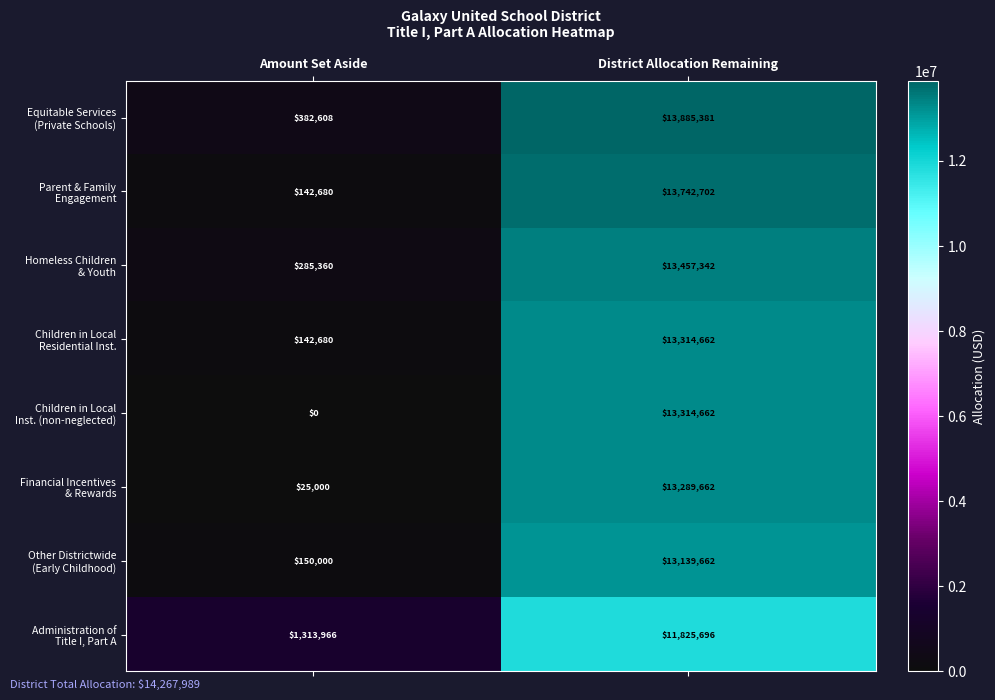

What is the total value across all series at Amount Set Aside?

2442293.3